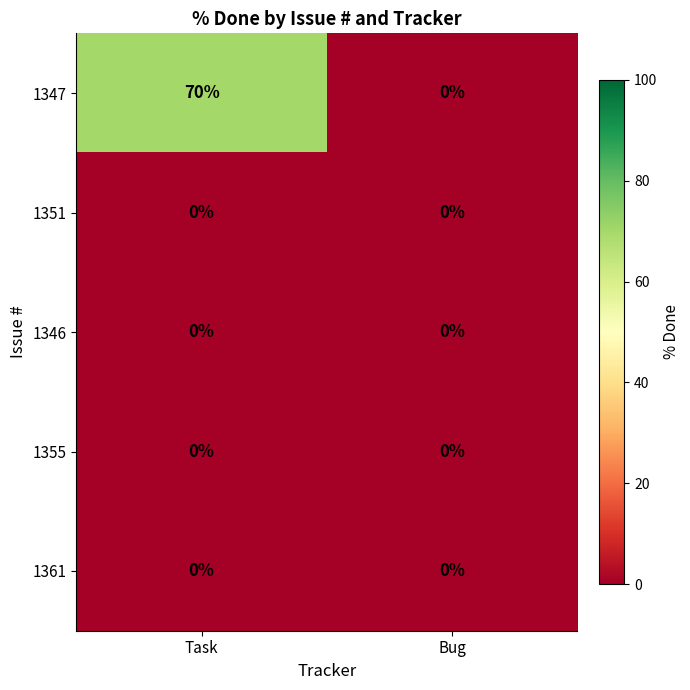

Which series has the largest range (max minus min)?

1347